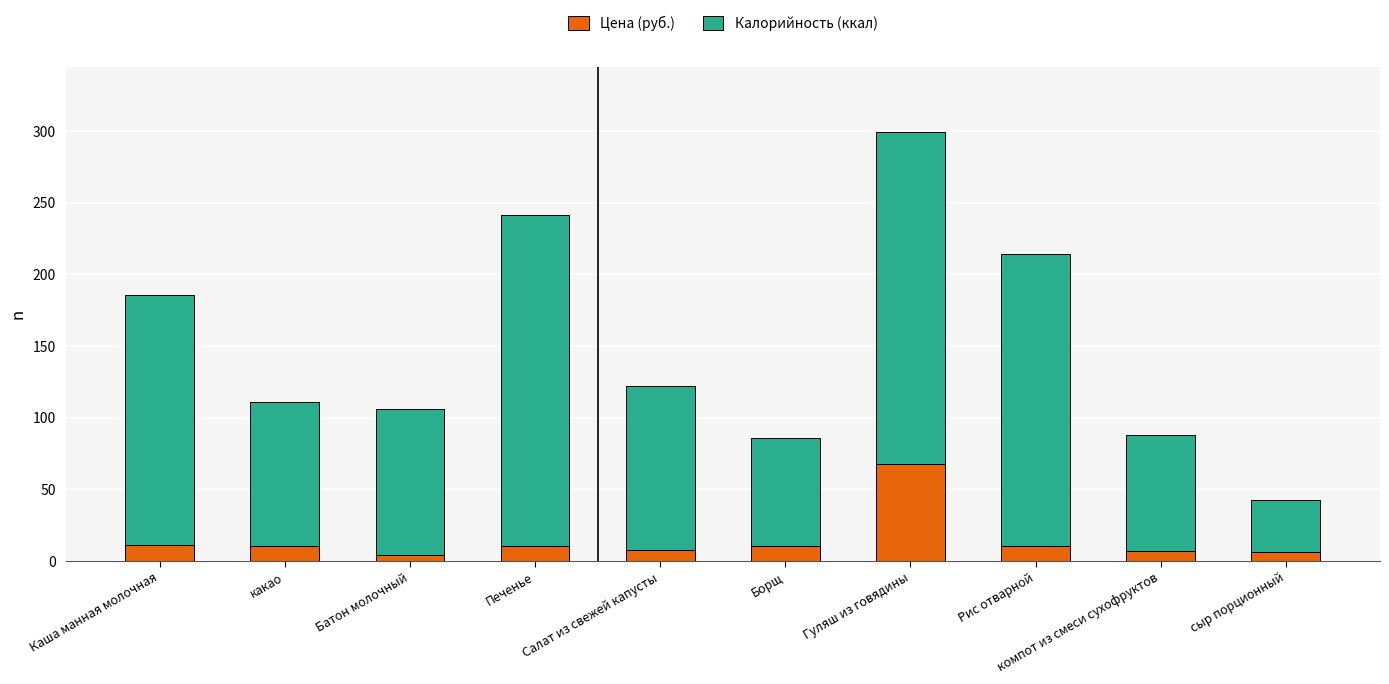

What is the maximum value for Цена (руб.)?

67.6